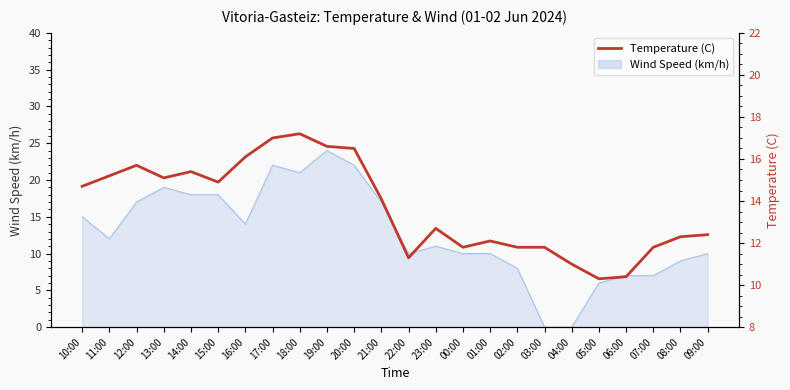

Read the value at 17:00.

17.0